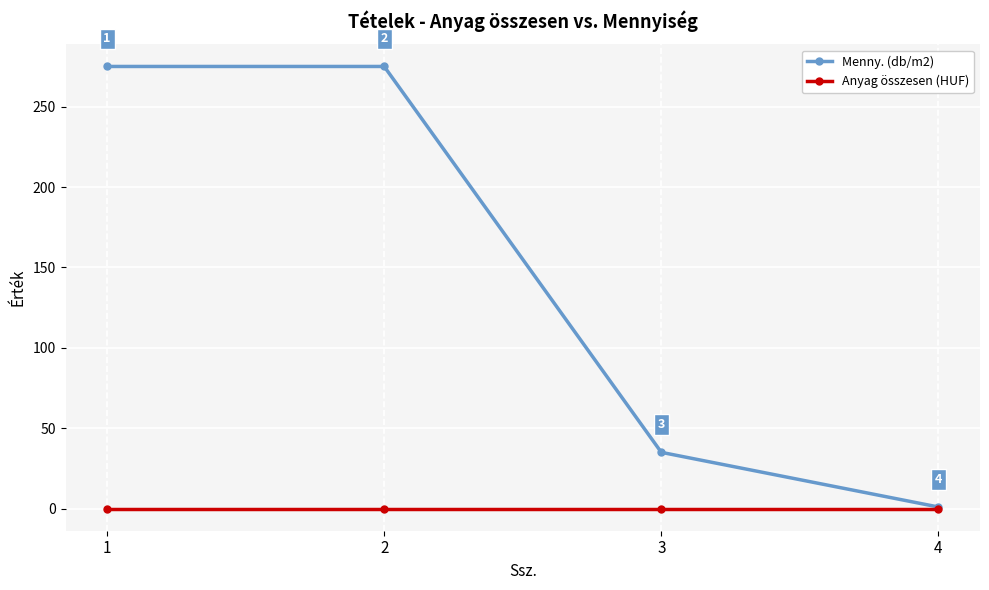

Is the value of Menny. (db/m2) at 1 greater than the value of Anyag összesen (HUF) at 4?

Yes